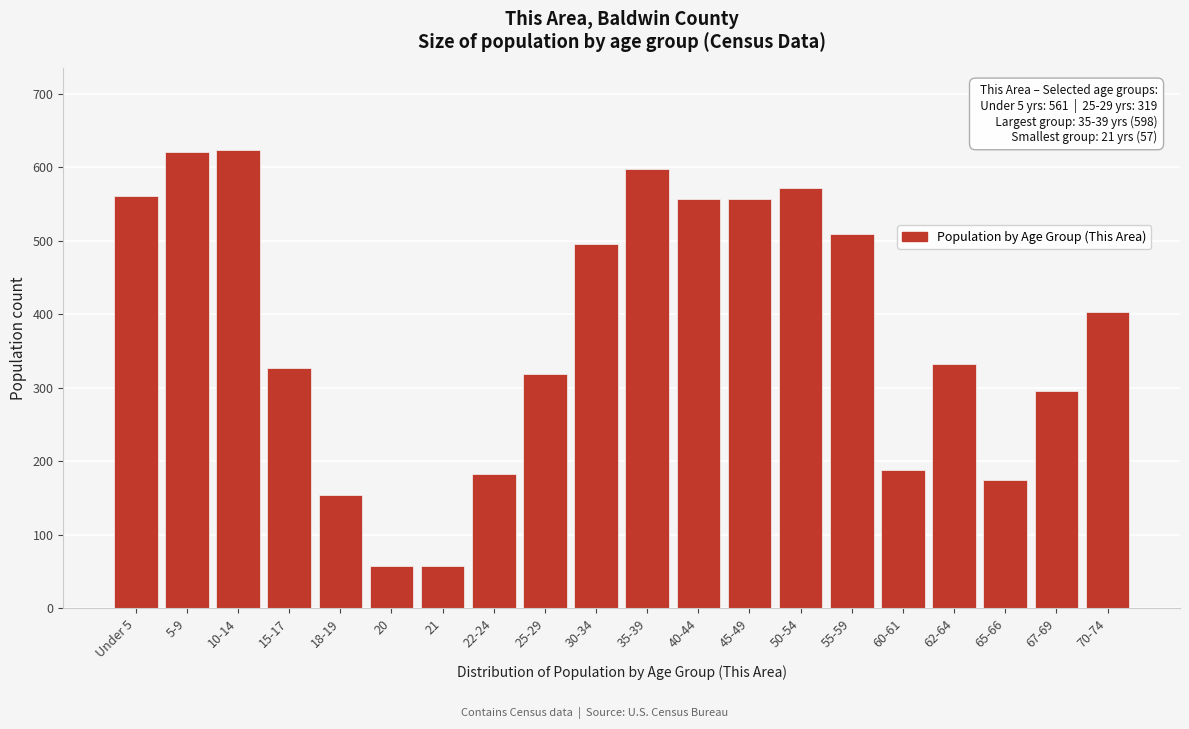

What is the sum of the values at 21 and 10-14?

680